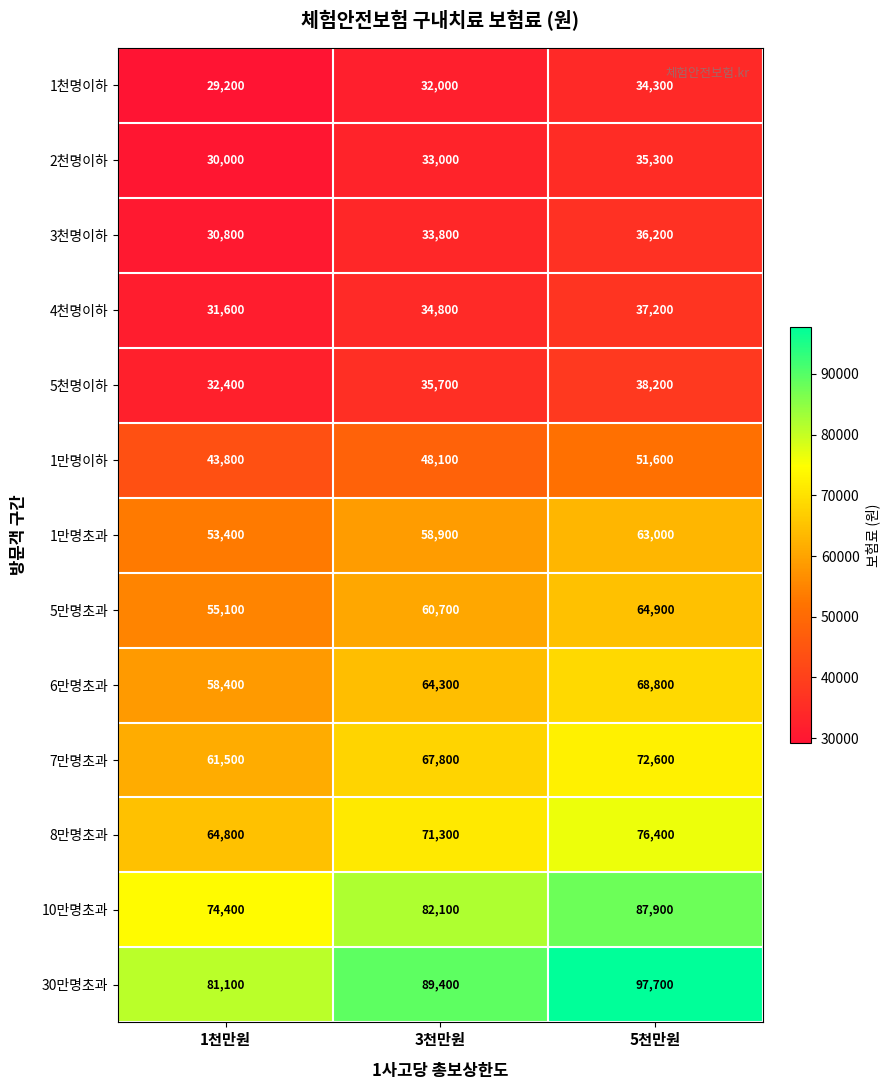

Rank the series by their maximum value, from lowest to highest.

1천명이하, 2천명이하, 3천명이하, 4천명이하, 5천명이하, 1만명이하, 1만명초과, 5만명초과, 6만명초과, 7만명초과, 8만명초과, 10만명초과, 30만명초과